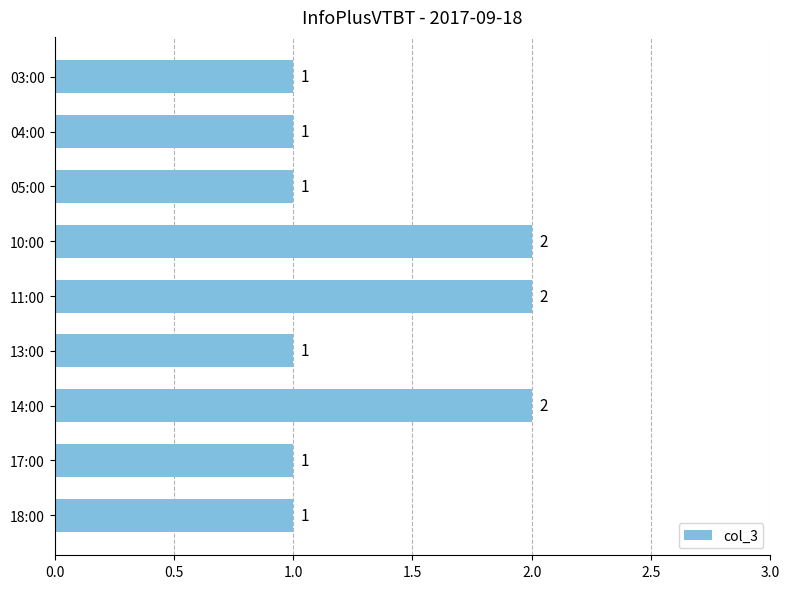

Are the bars grouped side by side (vs. stacked)?

No